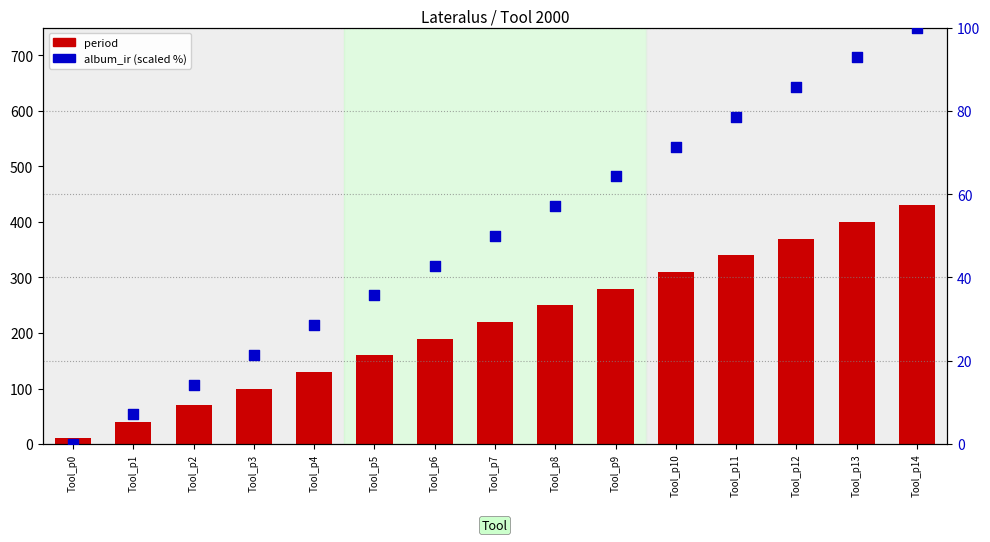

At which category is the sum across all series the highest?

Tool_p14